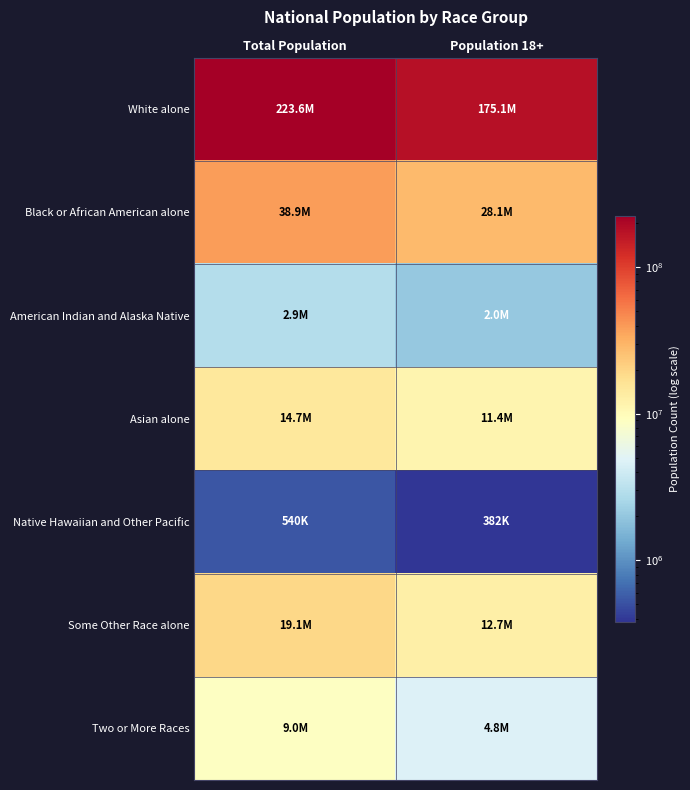

How many data points does each series have?

2